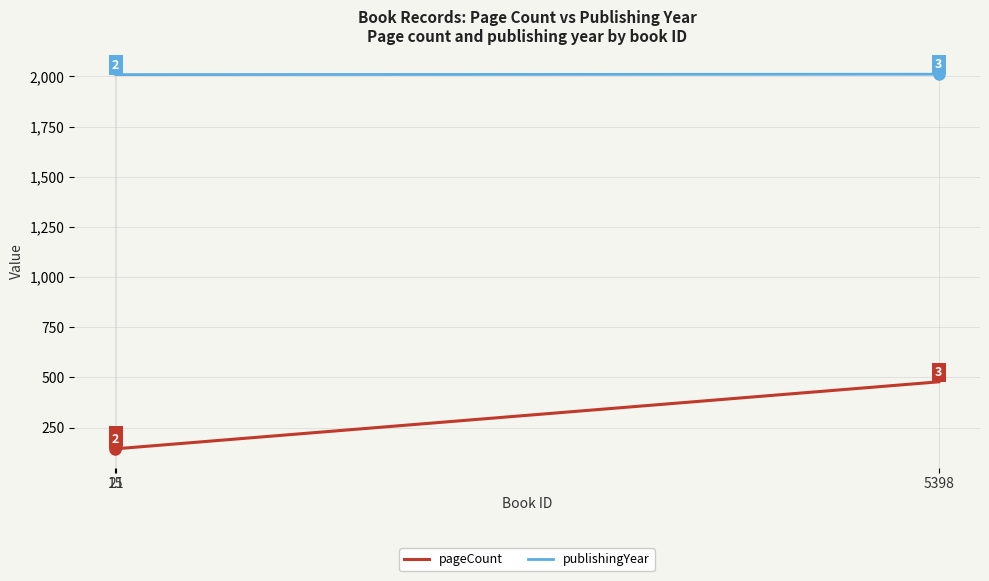

What is the label of the 3rd point from the right?

21